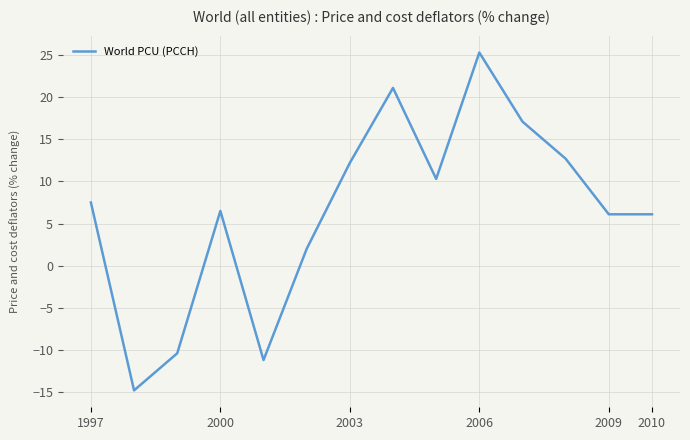

What is the maximum value shown in the chart?

25.3